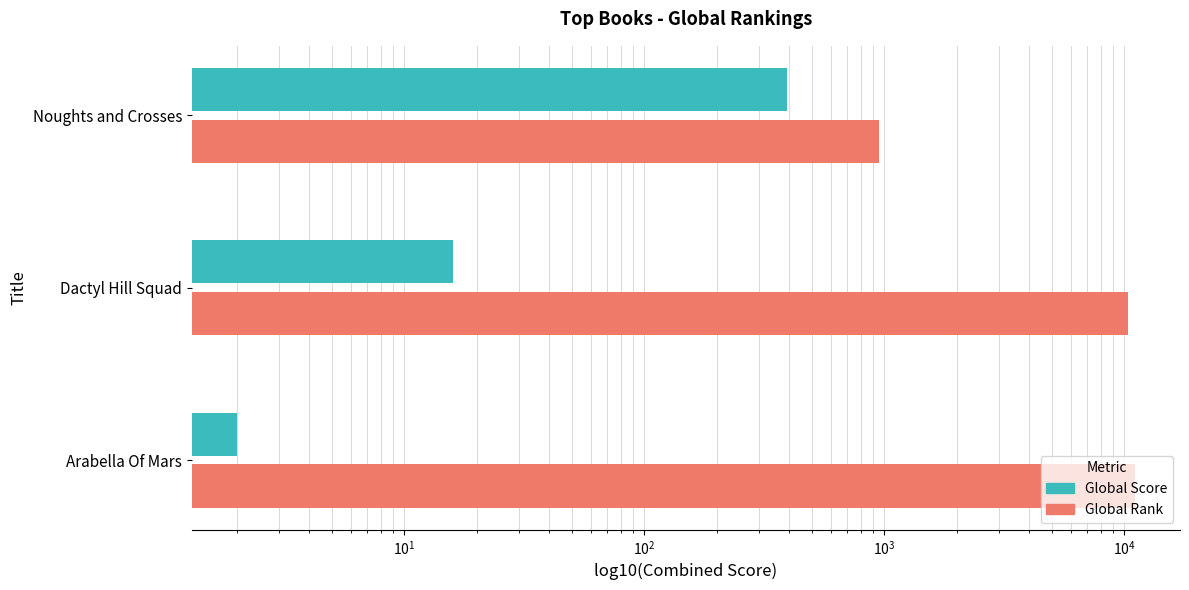

Between Noughts and Crosses and Arabella Of Mars, which series saw the biggest shift?

Global Rank